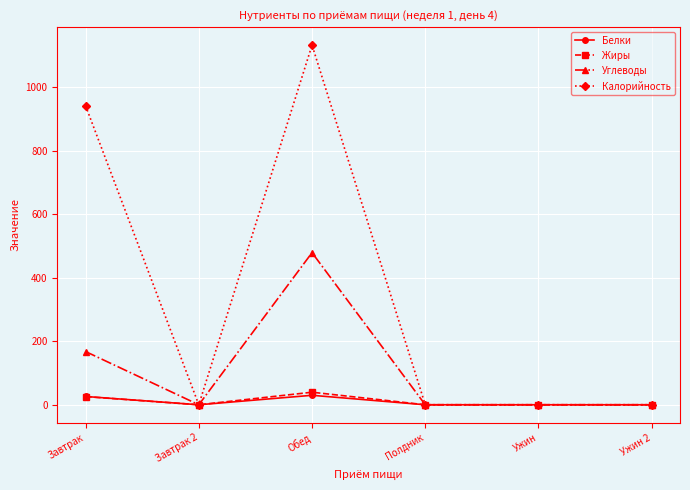

Is it true that Углеводы equals 167.5 at Завтрак?

True